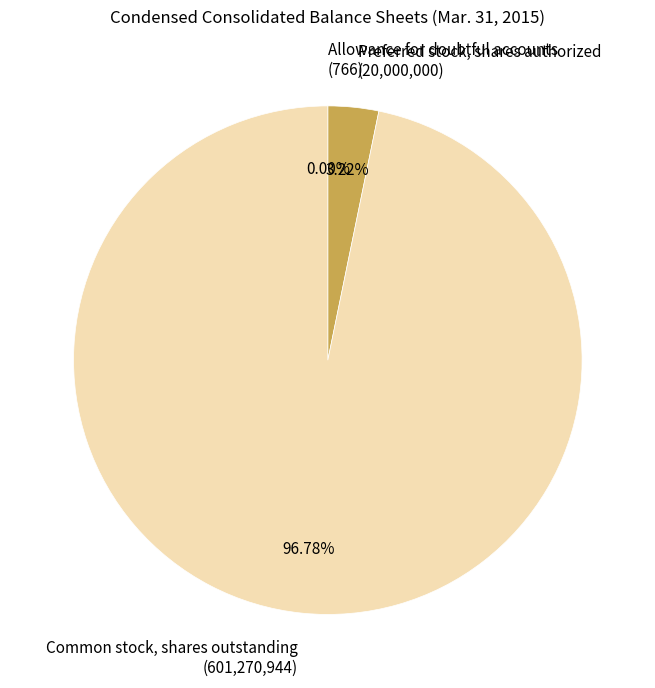

Does any single category account for the majority?

Yes